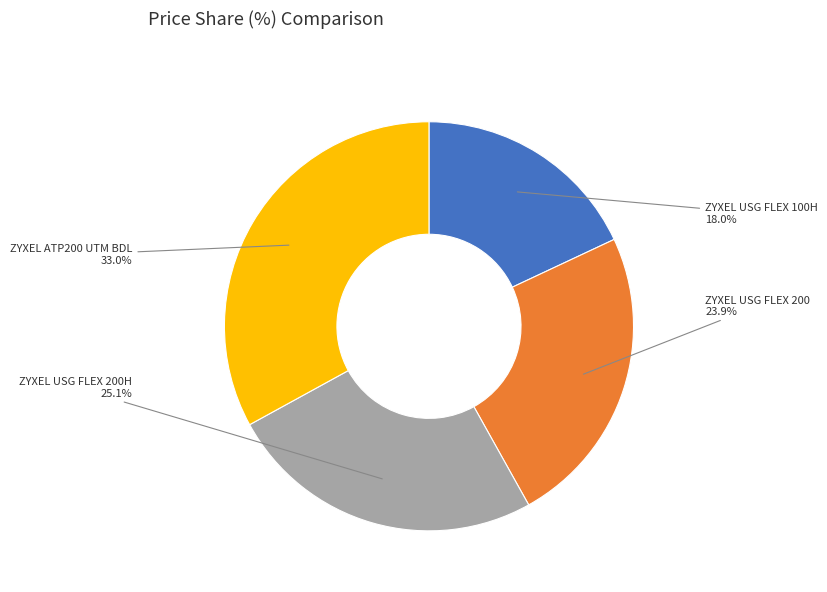

Combined, do ZYXEL USG FLEX 200H and ZYXEL ATP200 UTM BDL account for over 50%?

Yes